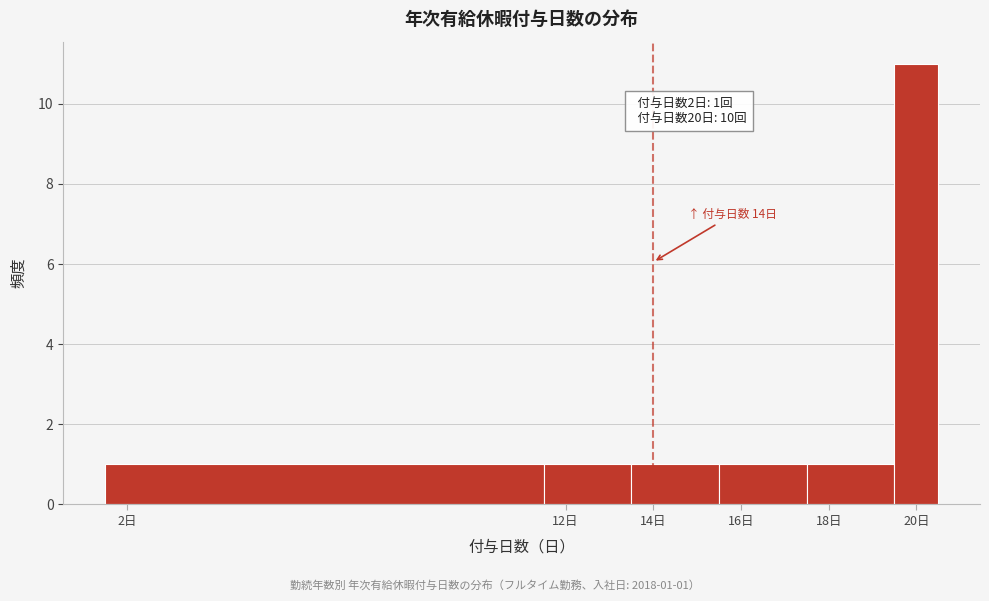

Over which range of the x-axis is the bar tallest?

19.5 to 20.5